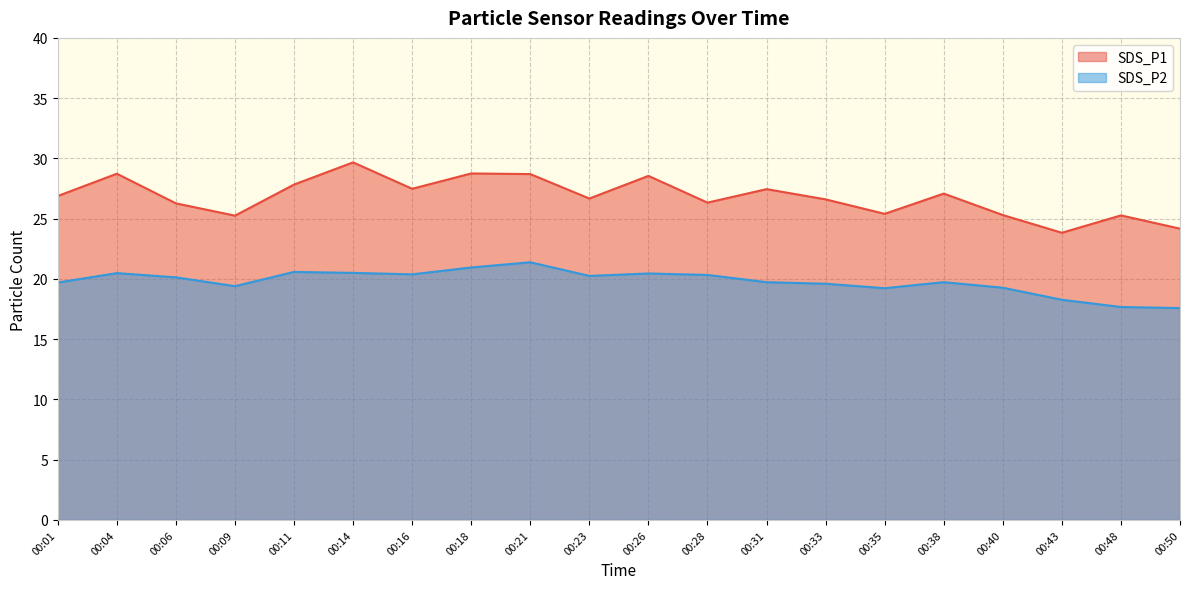

What are all the series names shown in the legend?

SDS_P1, SDS_P2